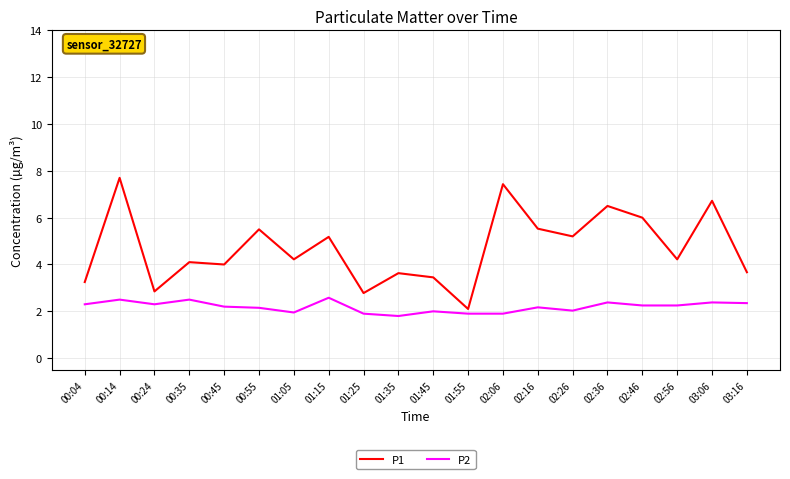

What is the average value of the P2 series?

2.2